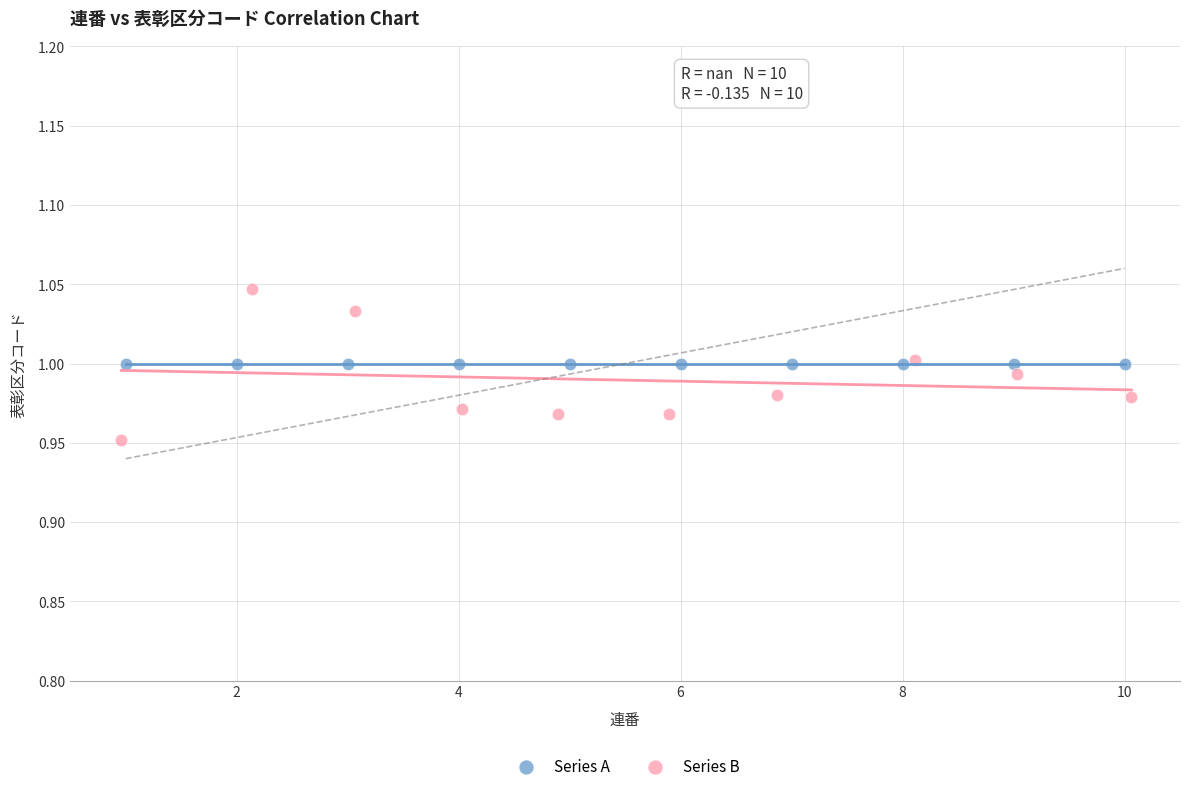

Which series reaches the minimum Y coordinate?

Series B